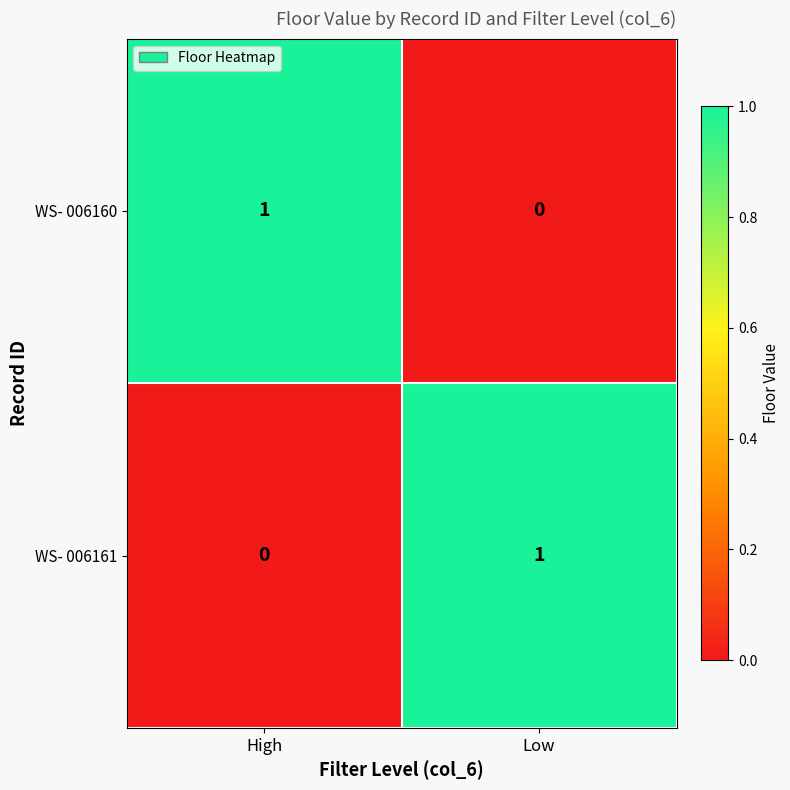

Is the value of WS- 006161 at Low greater than the value of WS- 006160 at Low?

Yes